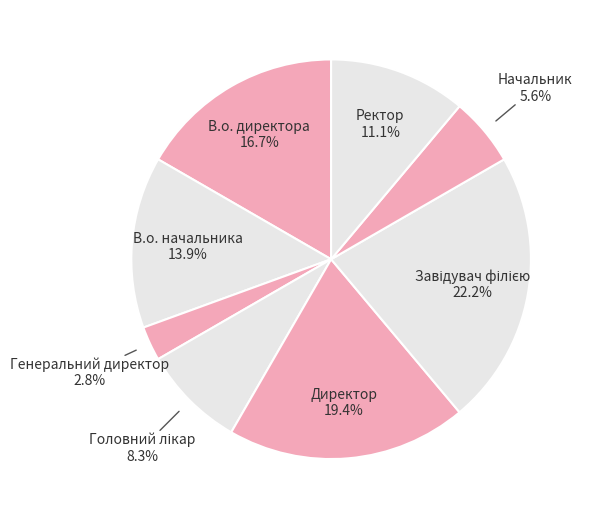

How many slices are in this pie chart?

8